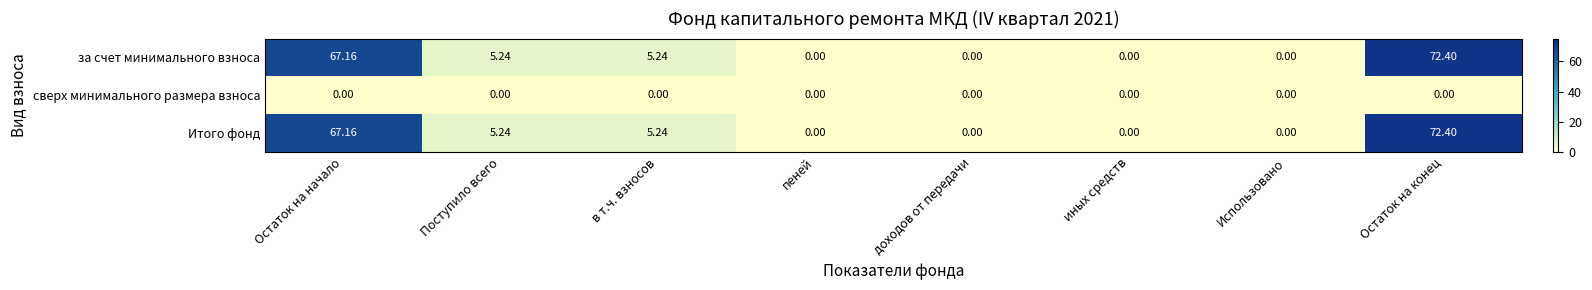

Is the value of Итого фонд at Остаток на конец greater than the value of сверх минимального размера взноса at в т.ч. взносов?

Yes